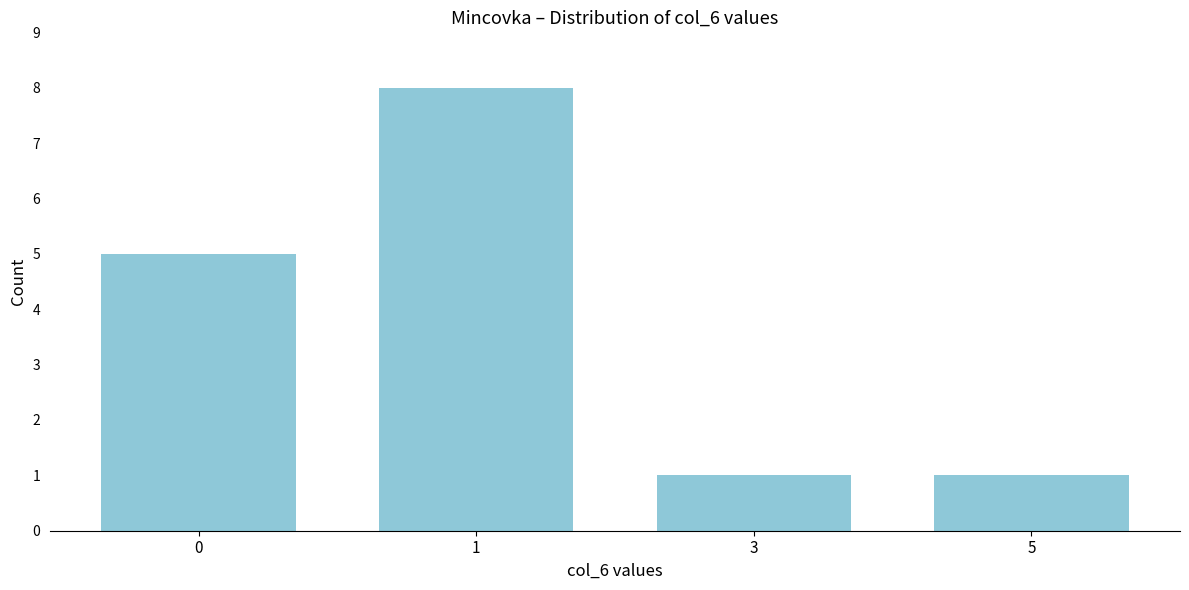

Reading left to right, transcribe all the data shown in this chart.

5	8	1	1